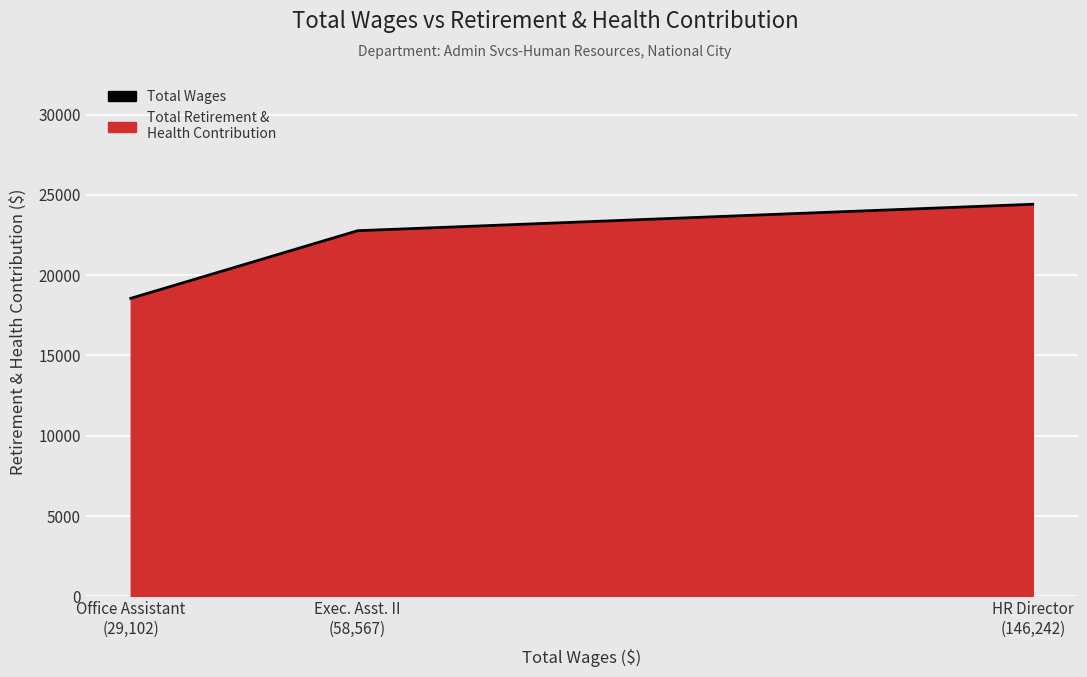

Count the values in the range 18557 to 24415.

3